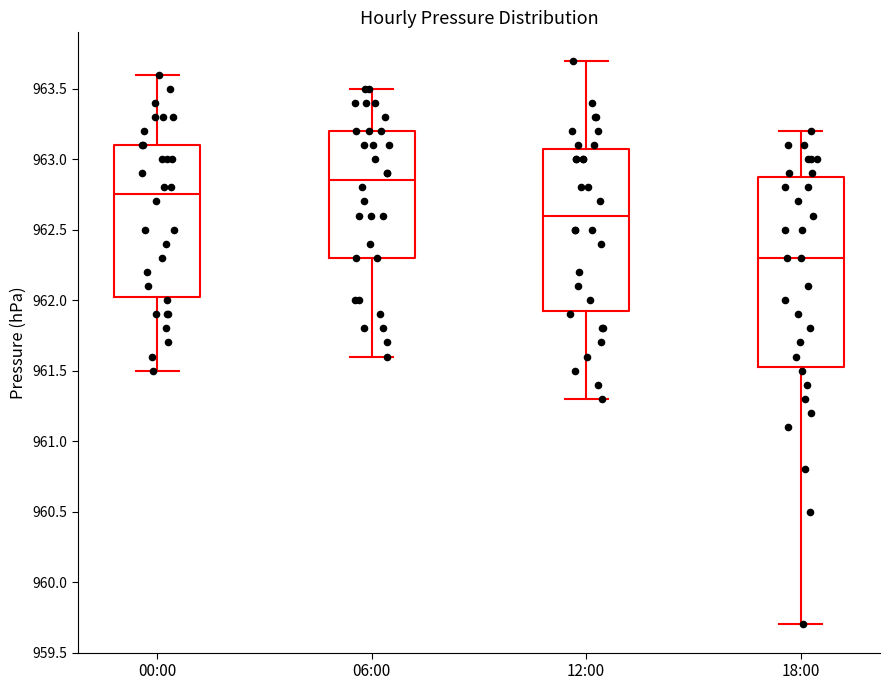

Where does the upper whisker of the box for 06:00 end on the y-axis? The values are not printed on the chart, so give them approximately, as read against the axis.

963.50